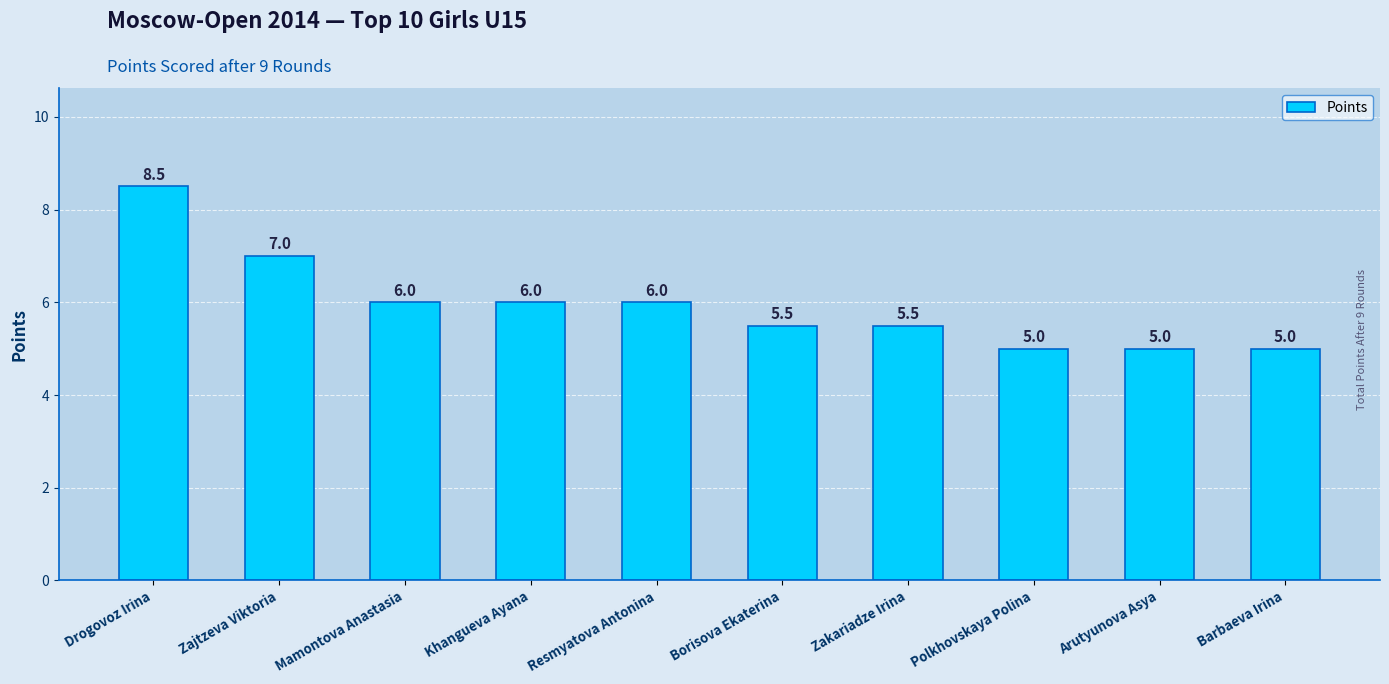

Which category has the highest value across all series?

Drogovoz Irina